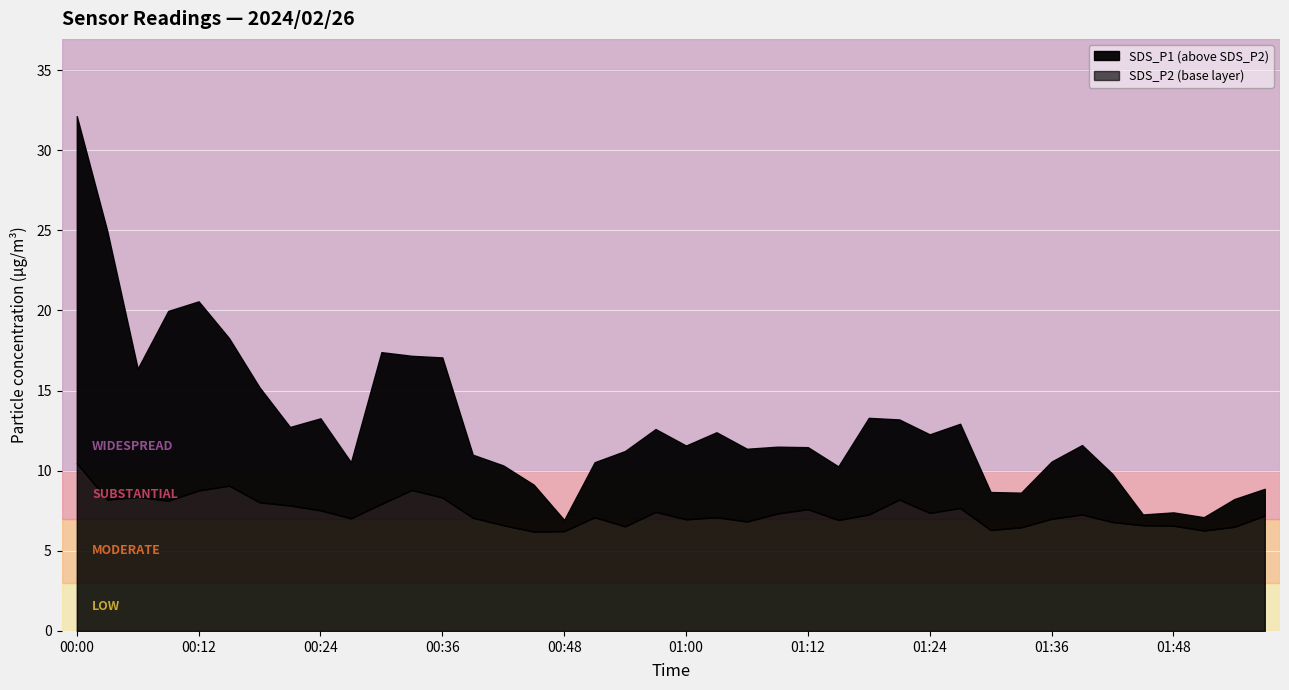

What position from the left is 01:30?

31